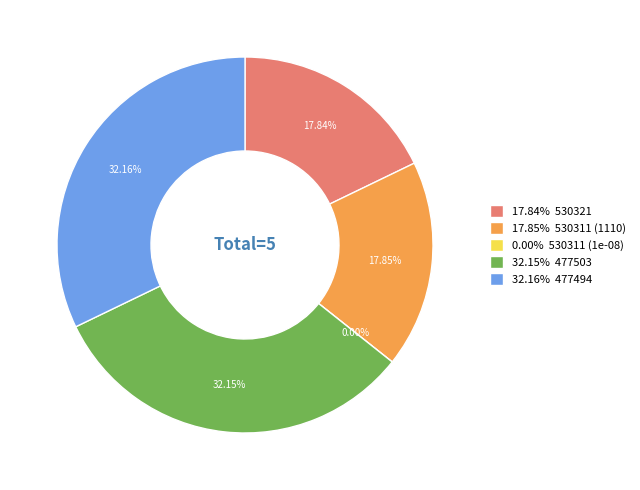

Count the number of slices in the pie.

5